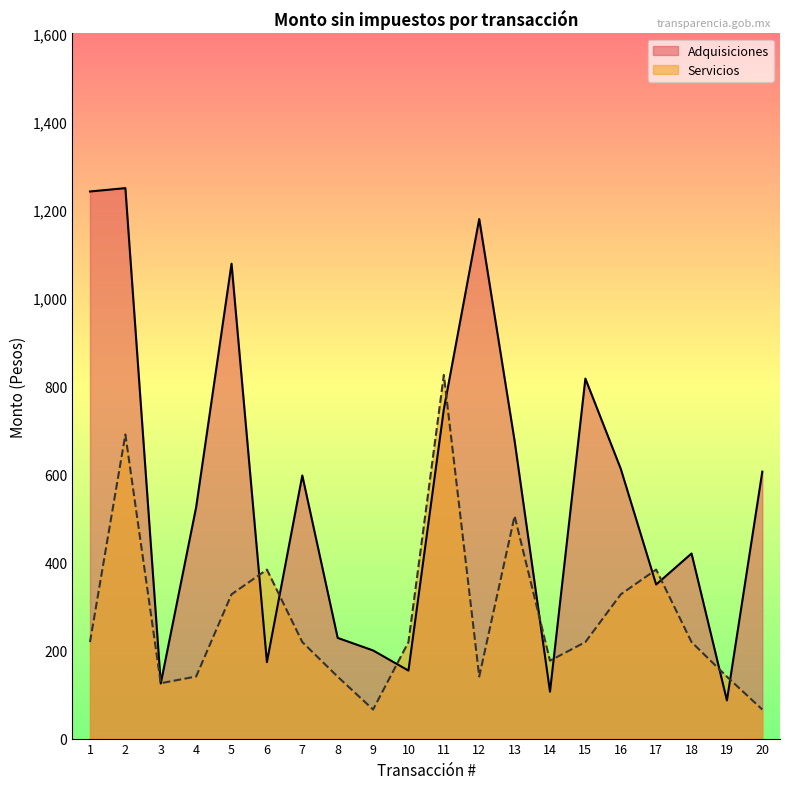

What is the value of the Adquisiciones point at the 15th from the left?

816.8